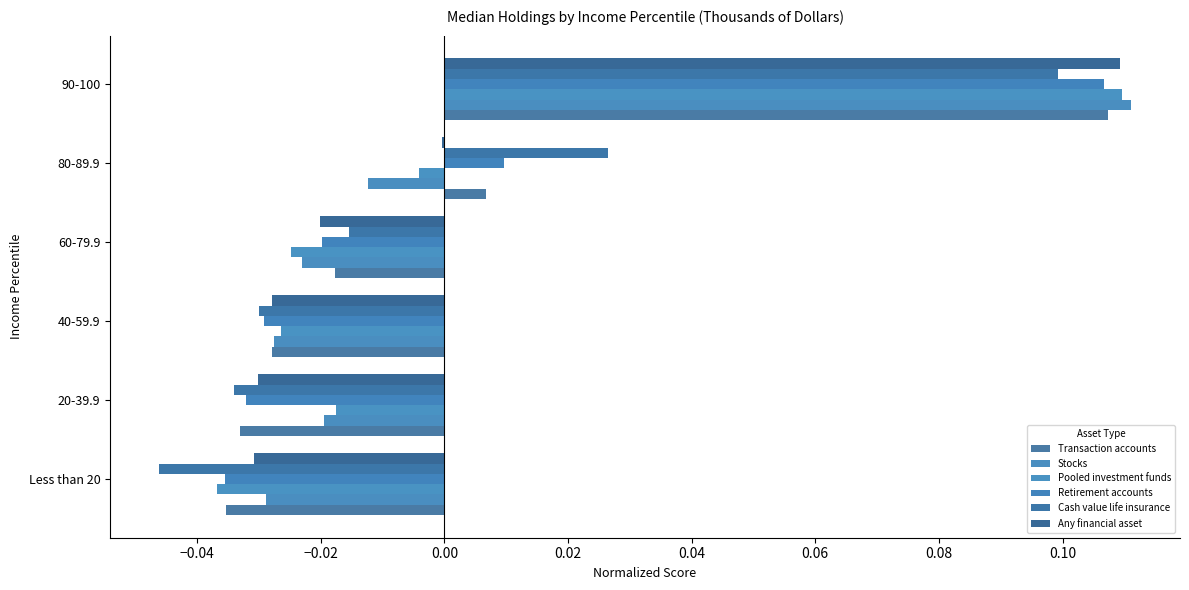

Which label corresponds to the largest value in the chart?

90-100